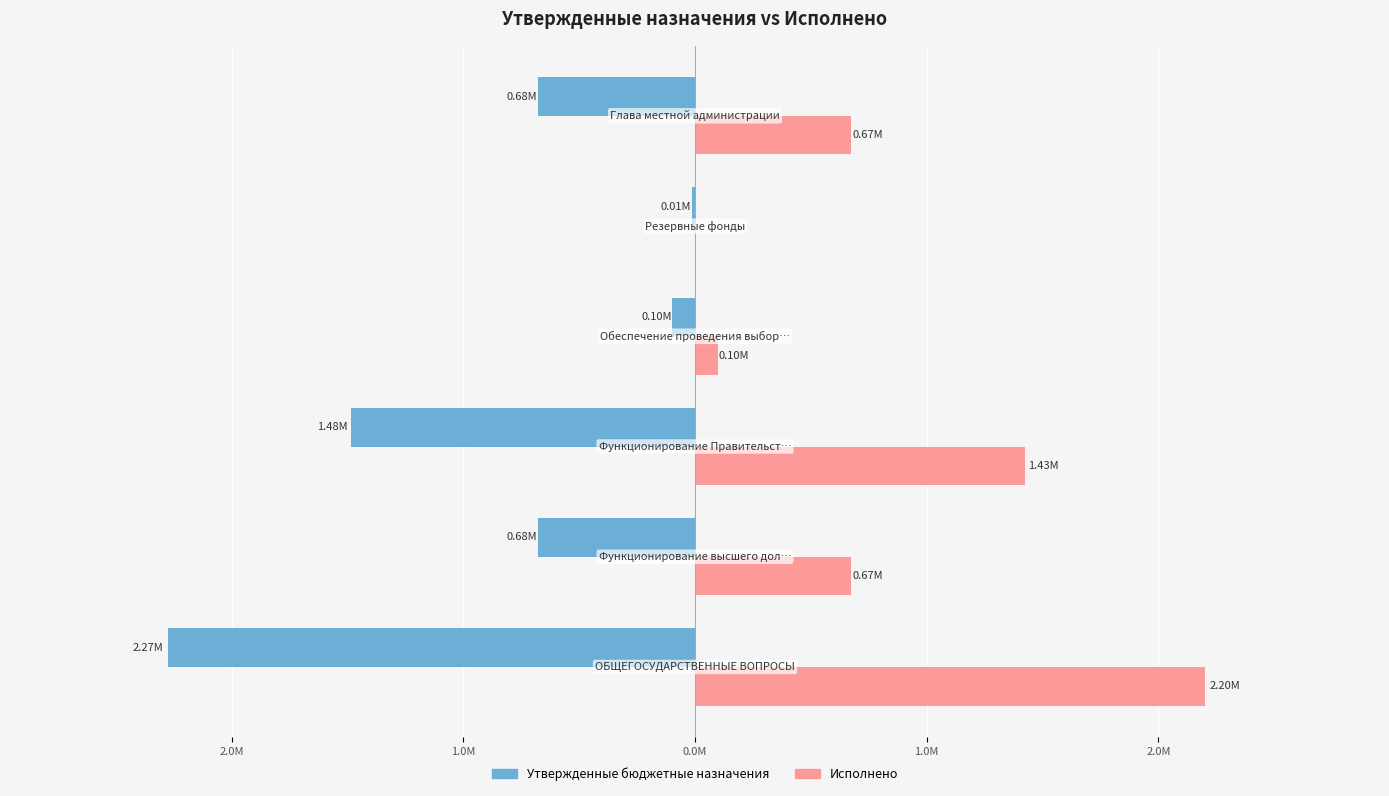

What are all the series names shown in the legend?

Утвержденные бюджетные назначения, Исполнено